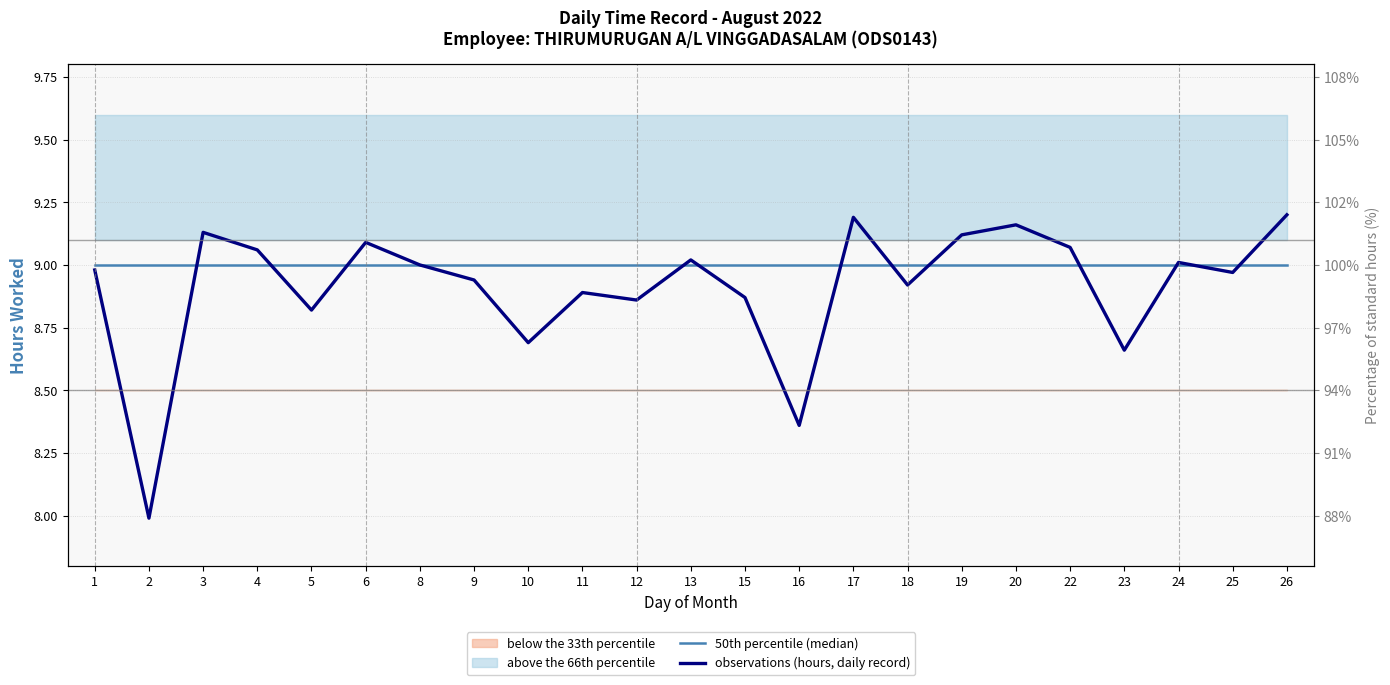

Between which two adjacent categories do observations (hours, daily record) and 50th percentile (median) first intersect?

2 and 3